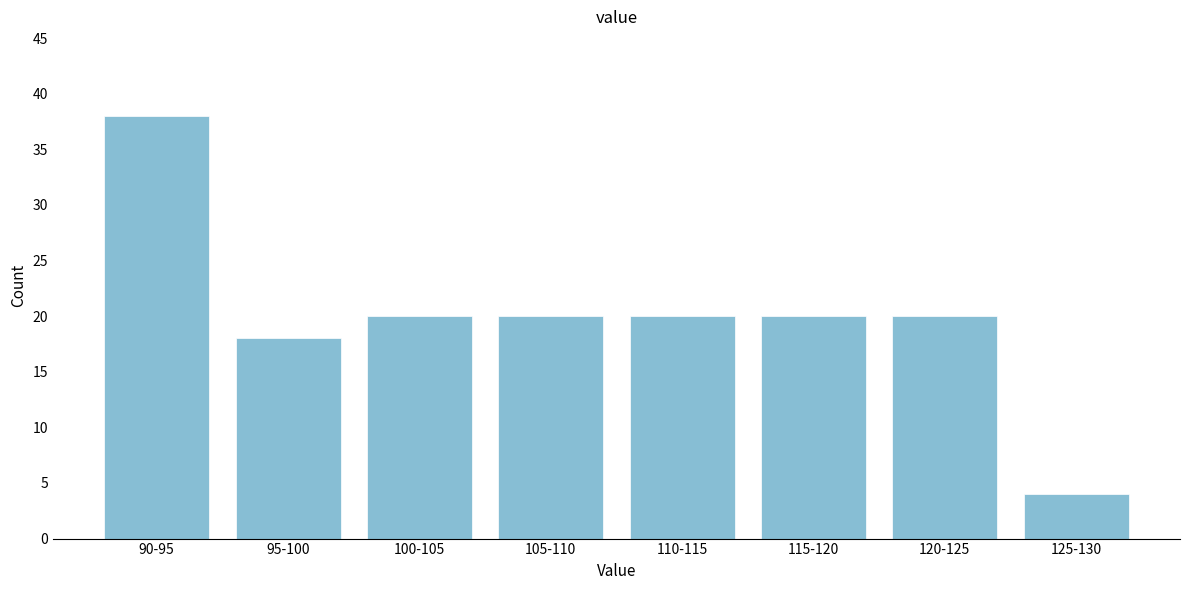

Reading left to right, extract all data points from this chart.

38	18	20	20	20	20	20	4